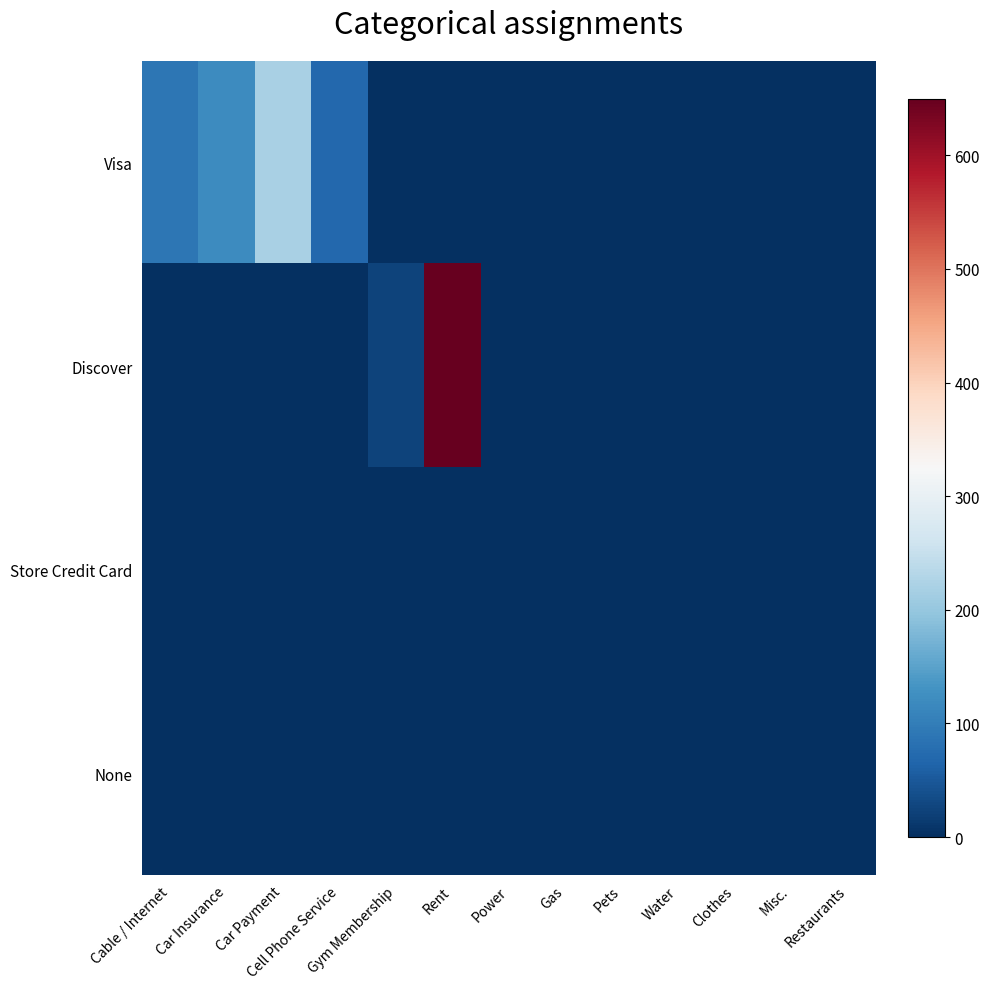

What is the greatest value displayed?

650.0